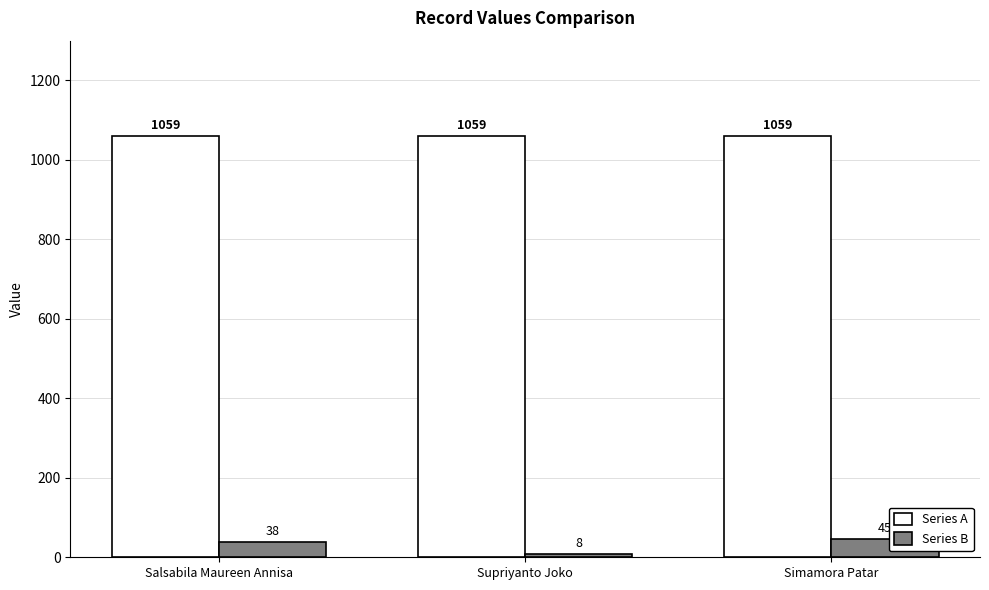

What is the approximate value of Series B at Salsabila Maureen Annisa, to the nearest 5?

40